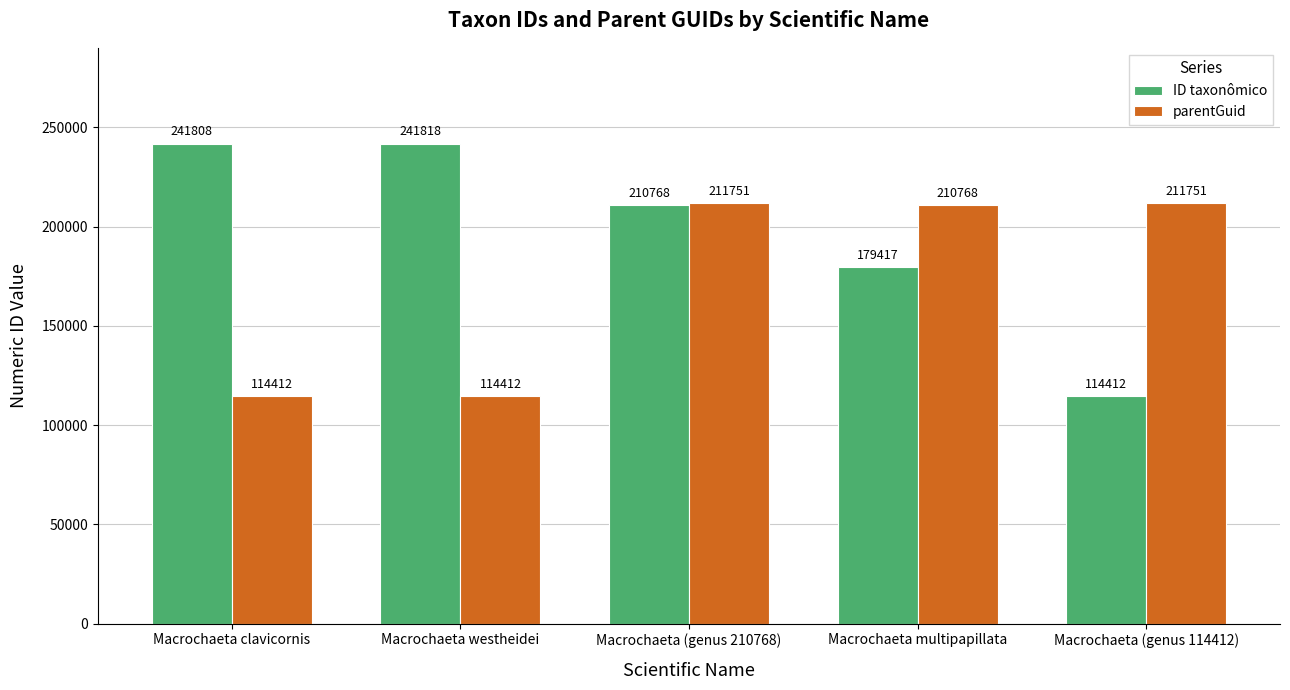

The value of parentGuid at Macrochaeta (genus 114412) is 211751. True or false?

True